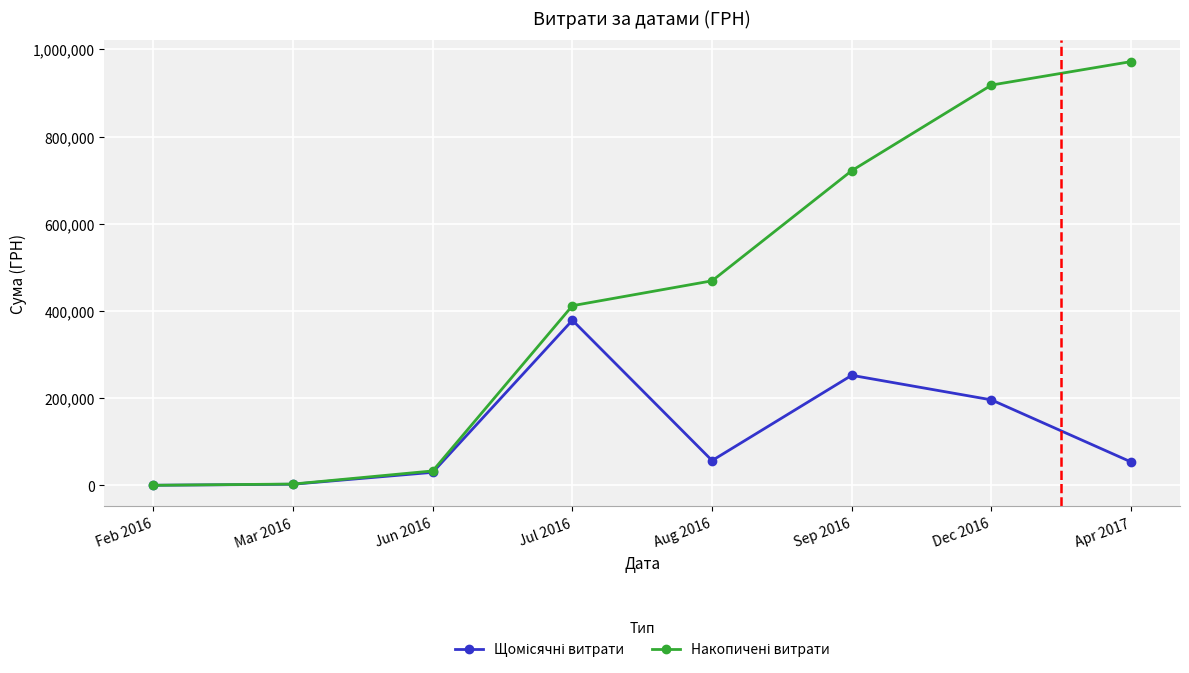

What is the label of the 4th point from the right?

Aug 2016